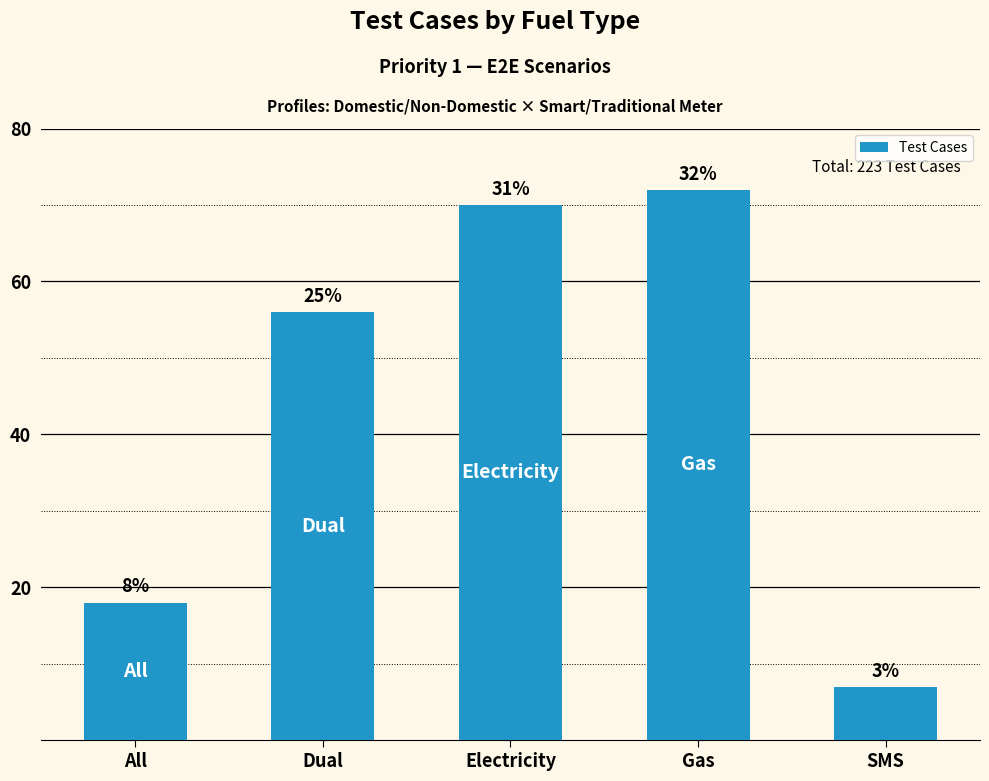

What is the label of the 5th bar from the left?

SMS